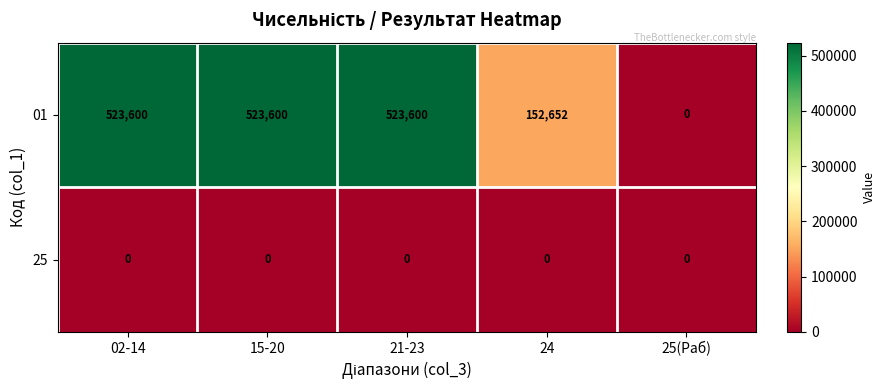

Rank the series by their average value, from lowest to highest.

25, 01